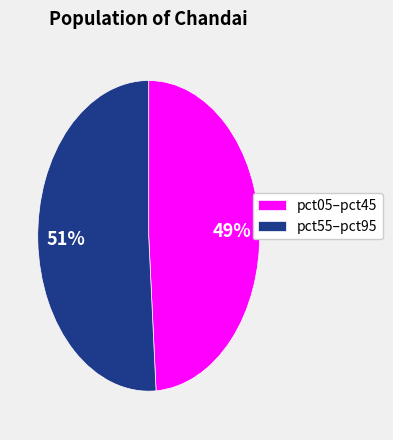

Do pct05–pct45 and pct55–pct95 together represent more than half of the pie?

Yes